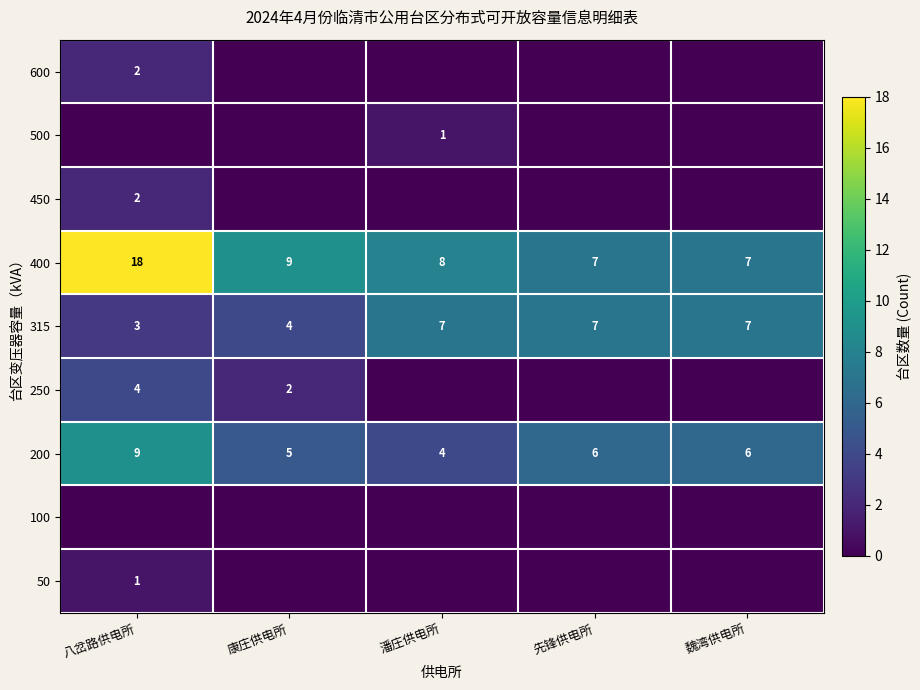

What is the difference between the 315 values at 八岔路供电所 and 潘庄供电所?

4